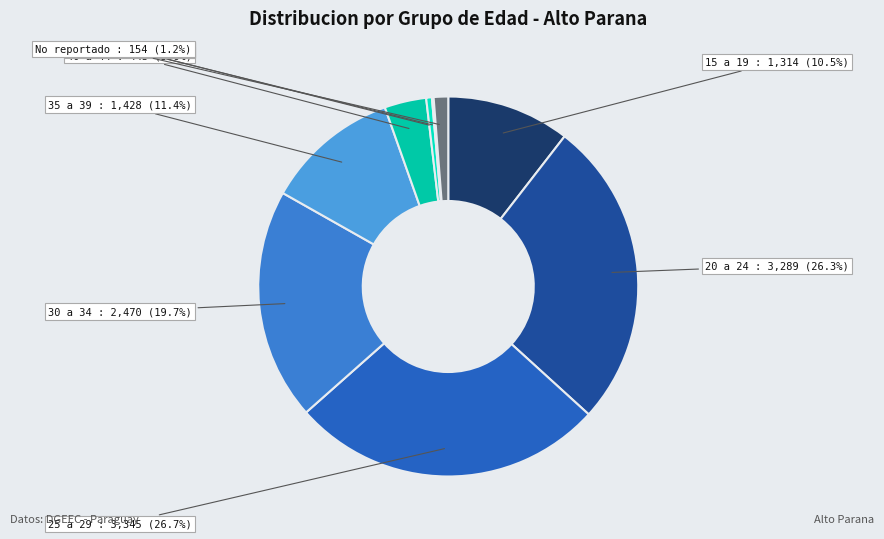

To the nearest percent, what portion does 40 a 44 represent?

4%